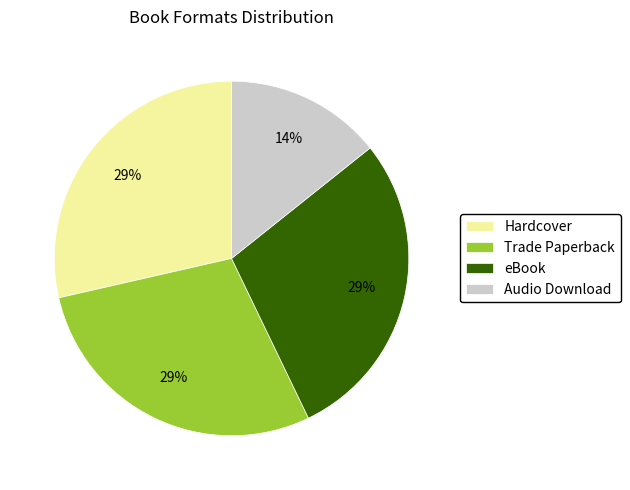

Is the sum of eBook and Trade Paperback greater than half?

Yes